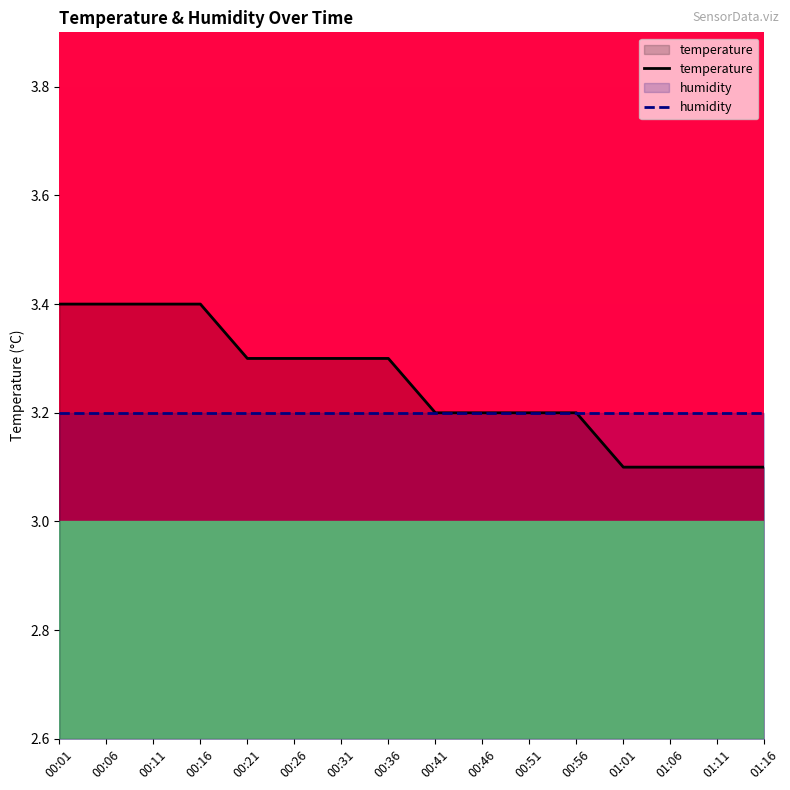

What is the spread (max minus min) of values at 01:11?

0.1